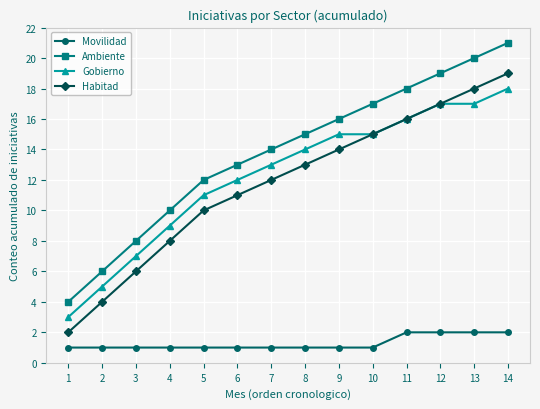

At which category does the chart reach its peak across all series?

14